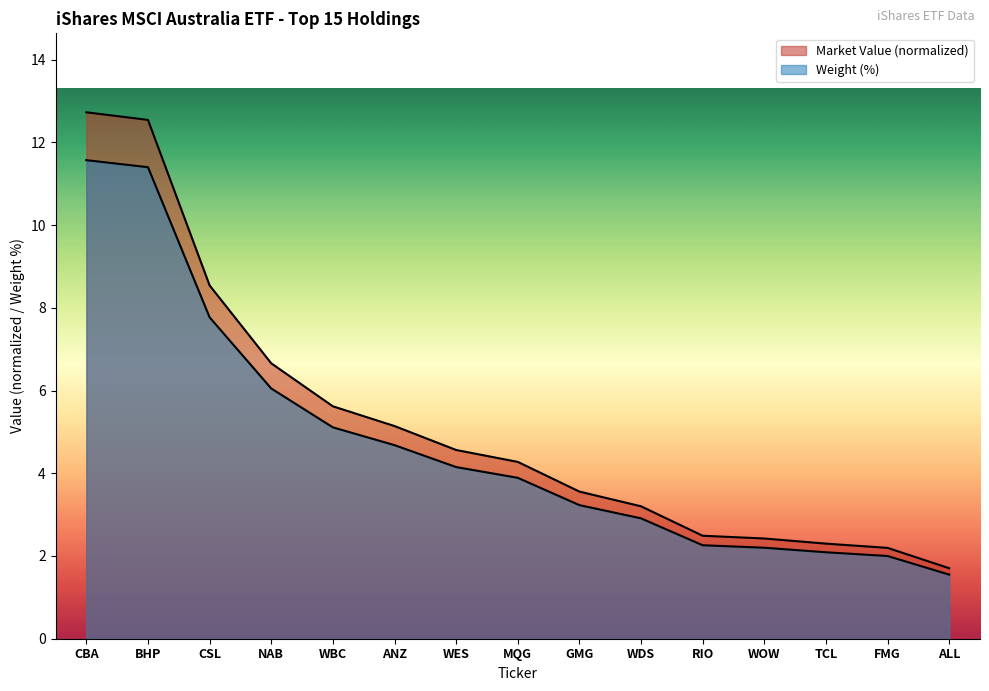

What is the average value of the Weight (%) series?

4.7